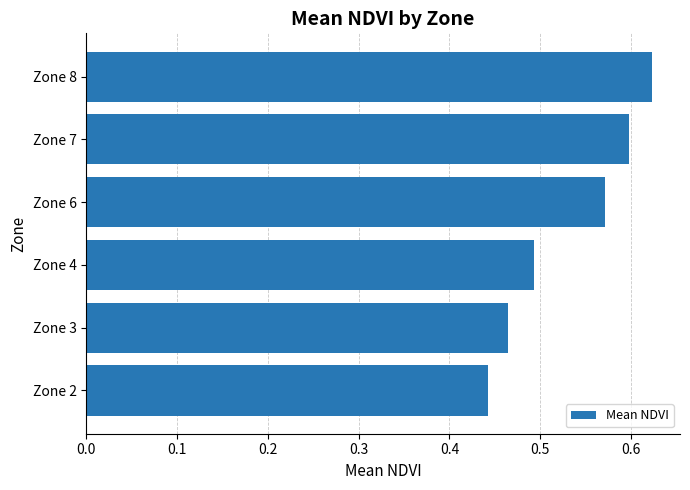

The chart shows a value of 0.3 at Zone 8. True or false?

False